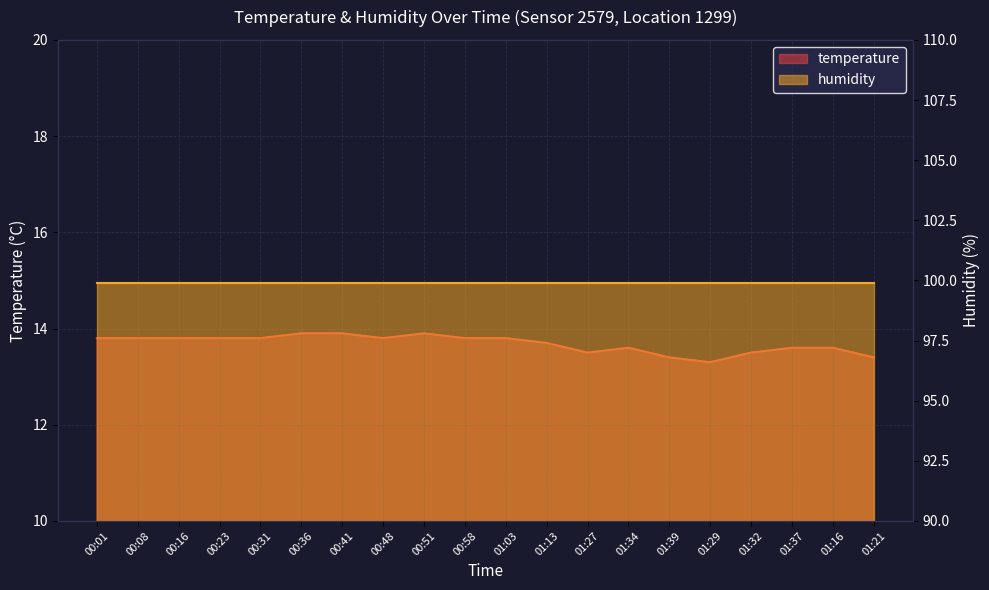

What is the difference between the second highest and minimum values?

0.6